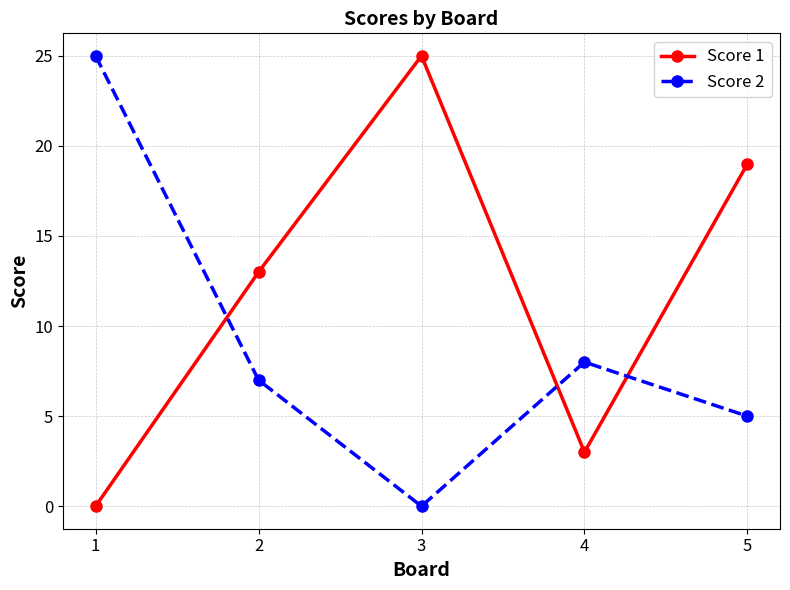

What is the highest value of the Score 2 series?

25